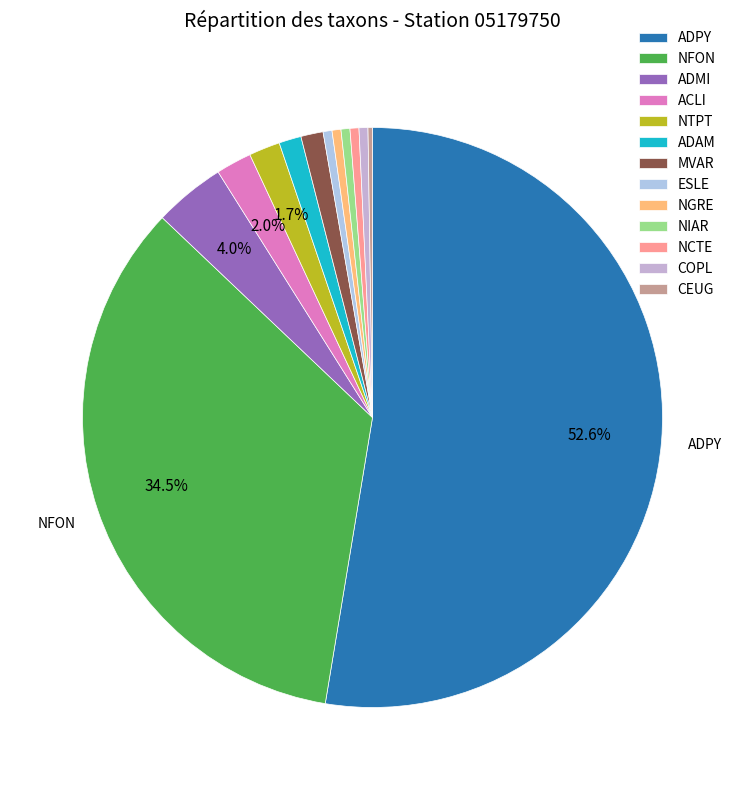

Which category has the biggest portion of the pie?

ADPY